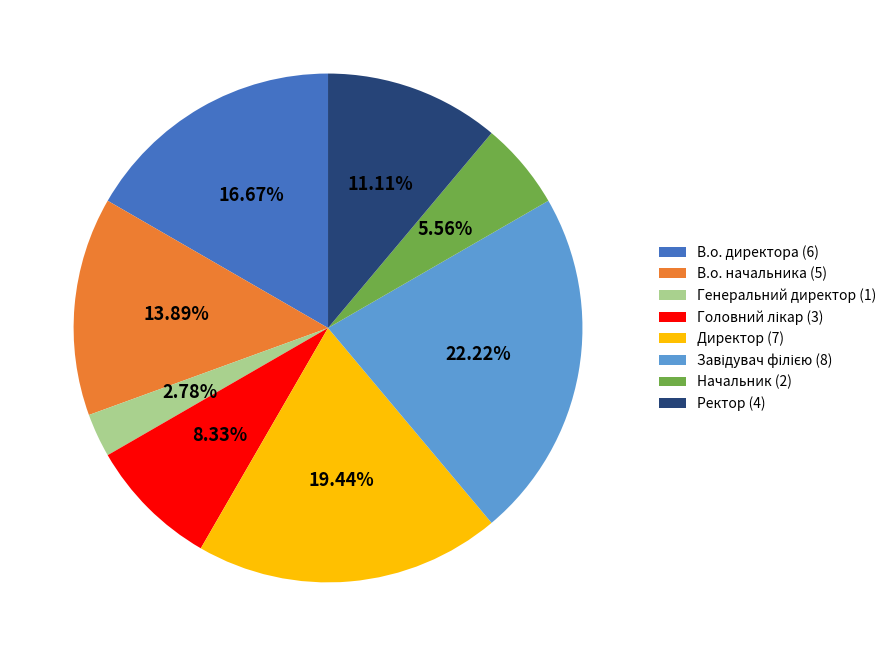

Count the number of slices in the pie.

8